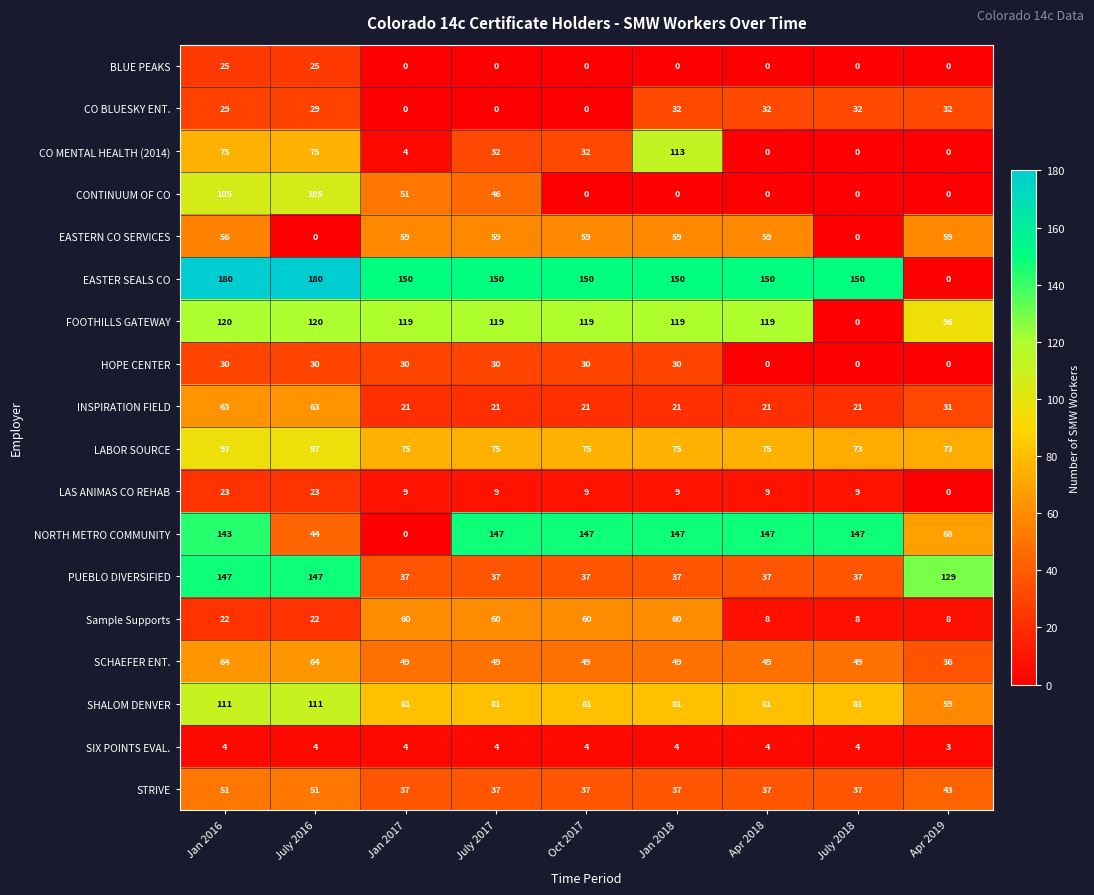

What is the spread (max minus min) of values at Jan 2016?

176